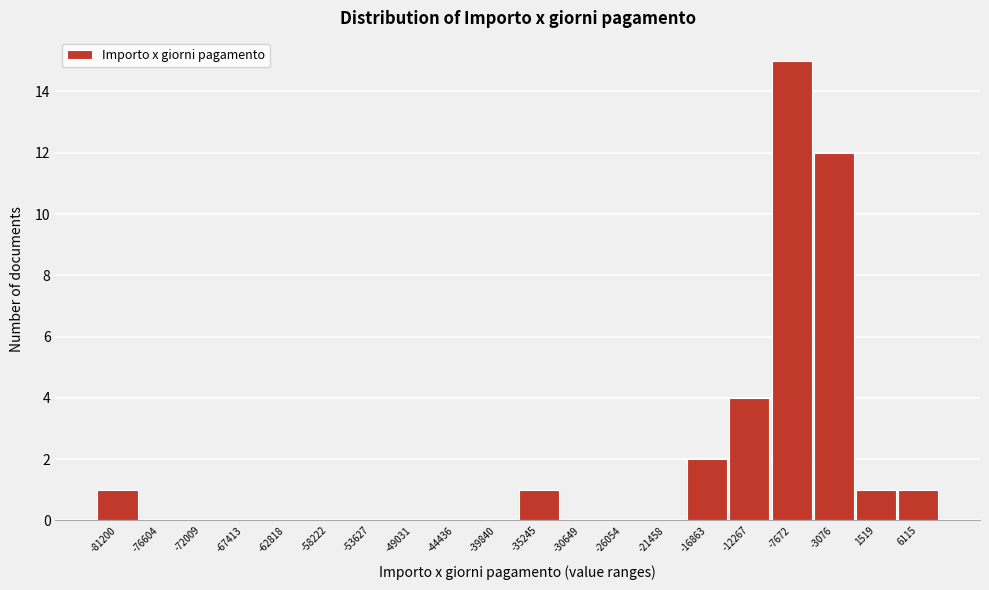

Reading left to right, list all the values displayed in this chart.

-81200=1	-76604=0	-72009=0	-67413=0	-62818=0	-58222=0	-53627=0	-49031=0	-44436=0	-39840=0	-35245=1	-30649=0	-26054=0	-21458=0	-16863=2	-12267=4	-7672=15	-3076=12	1519=1	6115=1